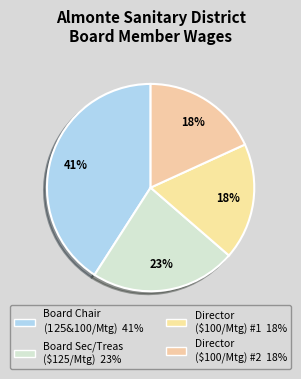

How many slices are in this pie chart?

4